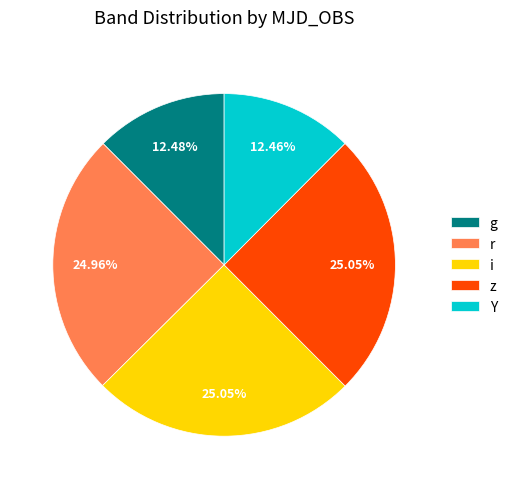

Does r account for over 50% of the chart?

No